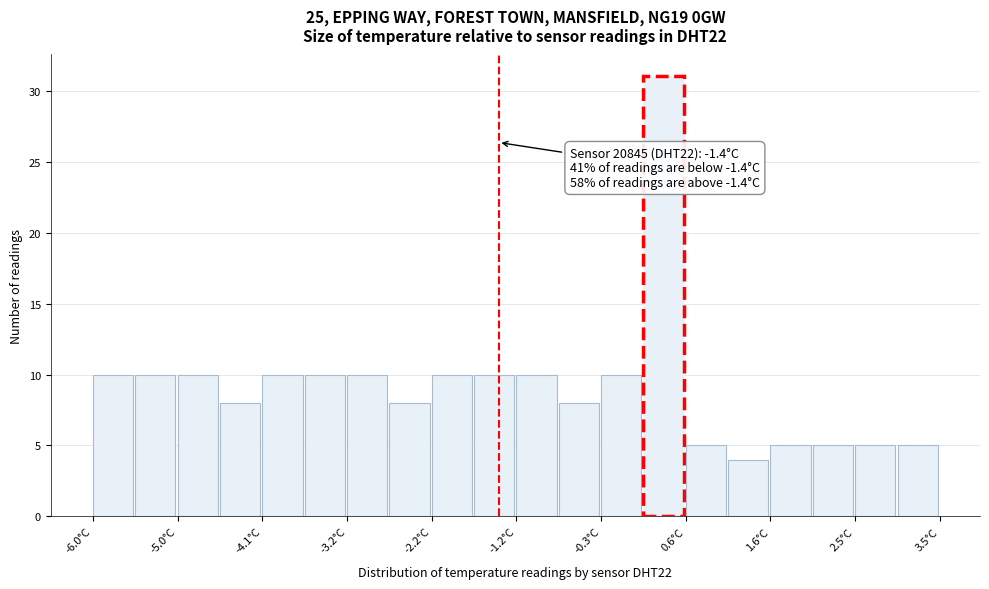

Which range on the x-axis has the tallest bar?

0.2 to 0.7